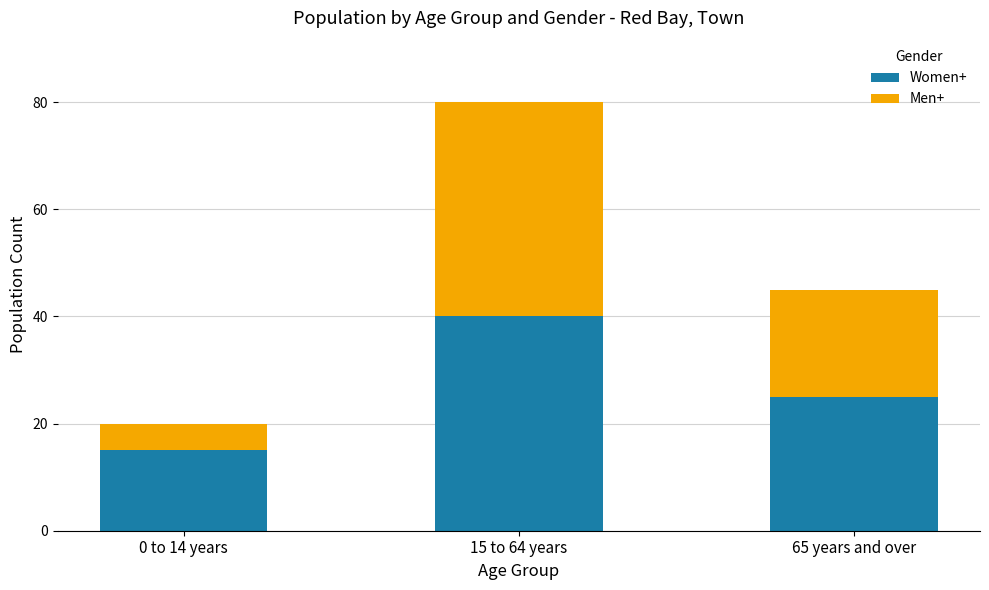

How many bars are there in total?

3